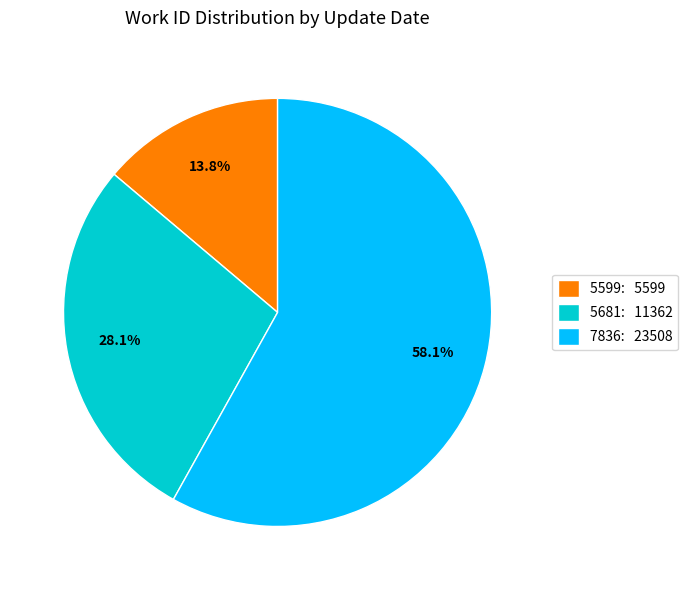

Does any single category account for the majority?

Yes